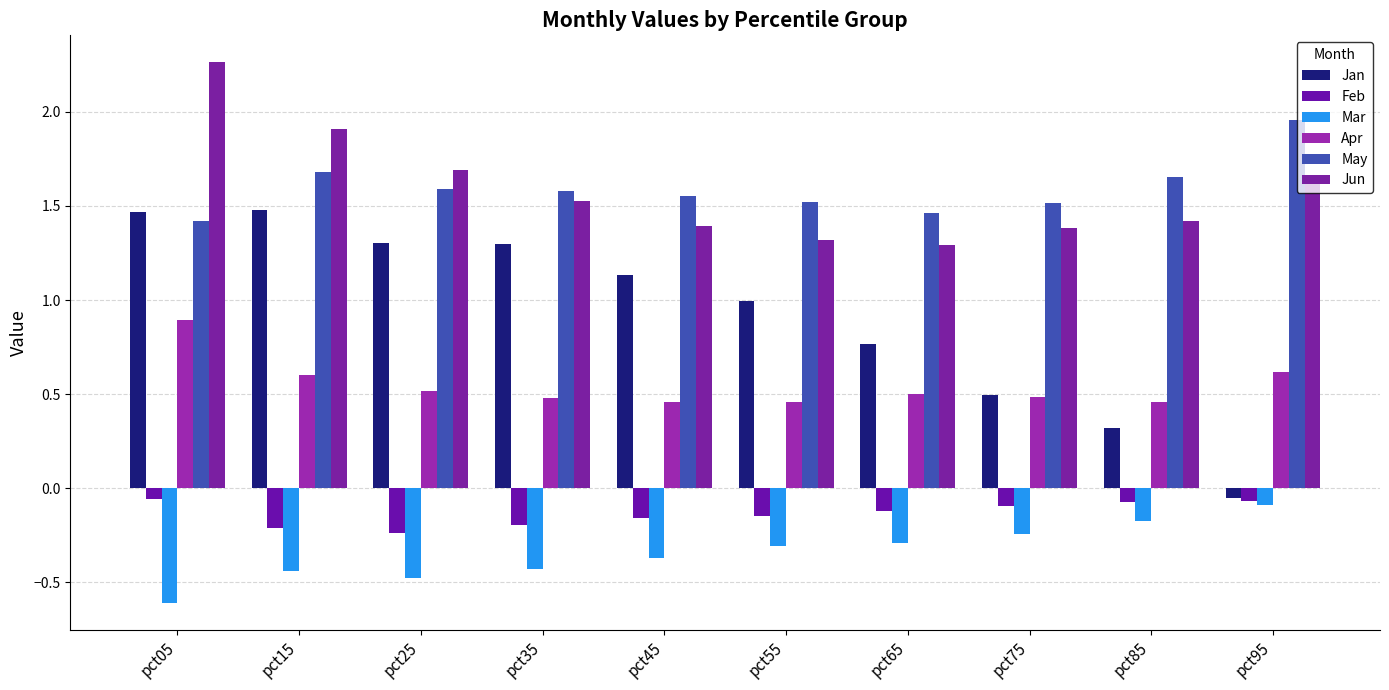

Reading right to left, list all the values displayed in this chart.

Jan: pct95=-0.1	pct85=0.3	pct75=0.5	pct65=0.8	pct55=1.0	pct45=1.1	pct35=1.3	pct25=1.3	pct15=1.5	pct05=1.5
Feb: pct95=-0.1	pct85=-0.1	pct75=-0.1	pct65=-0.1	pct55=-0.1	pct45=-0.2	pct35=-0.2	pct25=-0.2	pct15=-0.2	pct05=-0.1
Mar: pct95=-0.1	pct85=-0.2	pct75=-0.2	pct65=-0.3	pct55=-0.3	pct45=-0.4	pct35=-0.4	pct25=-0.5	pct15=-0.4	pct05=-0.6
Apr: pct95=0.6	pct85=0.5	pct75=0.5	pct65=0.5	pct55=0.5	pct45=0.5	pct35=0.5	pct25=0.5	pct15=0.6	pct05=0.9
May: pct95=2.0	pct85=1.7	pct75=1.5	pct65=1.5	pct55=1.5	pct45=1.6	pct35=1.6	pct25=1.6	pct15=1.7	pct05=1.4
Jun: pct95=1.6	pct85=1.4	pct75=1.4	pct65=1.3	pct55=1.3	pct45=1.4	pct35=1.5	pct25=1.7	pct15=1.9	pct05=2.3